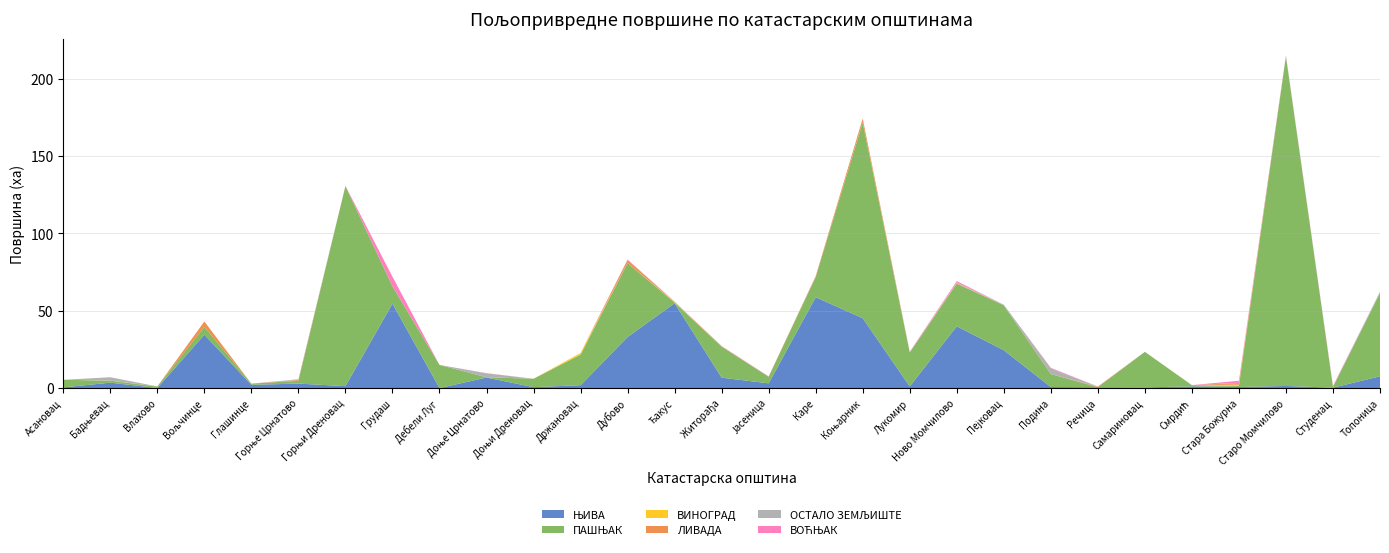

Reading left to right, list all the values displayed in this chart.

ЊИВА: 0.4	3.5	0.0	34.5	2.1	2.9	1.2	54.5	0.0	6.8	0.6	1.8	33.0	54.8	6.7	3.0	58.7	45.1	1.0	39.9	24.4	0.7	0.5	0.4	1.0	0.7	1.3	0.3	7.6
ПАШЊАК: 4.9	1.3	0.9	5.0	0.8	1.8	129.2	11.2	14.9	0.2	5.4	19.8	47.8	0.5	20.0	4.2	12.9	126.4	21.9	27.6	29.0	8.4	0.0	23.0	0.8	0.7	212.9	0.4	53.9
ВИНОГРАД: 0.0	0.0	0.0	0.0	0.0	0.0	0.0	0.0	0.0	0.0	0.0	1.1	0.1	0.4	0.0	0.0	0.0	0.2	0.0	0.1	0.0	0.0	0.0	0.0	0.0	0.7	0.0	0.0	0.0
ЛИВАДА: 0.0	0.1	0.1	3.5	0.0	0.6	0.1	0.0	0.0	0.0	0.0	0.0	1.9	0.0	0.2	0.0	0.5	2.5	0.1	0.3	0.0	0.0	0.4	0.0	0.0	1.1	0.1	0.0	0.0
ОСТАЛО ЗЕМЉИШТЕ: 0.0	2.2	0.0	0.0	0.0	0.4	0.0	0.0	0.0	2.6	0.0	0.0	0.0	0.0	0.1	0.0	0.0	0.0	0.3	0.4	0.4	3.7	0.0	0.0	0.0	0.2	0.2	0.1	0.8
ВОЋЊАК: 0.0	0.0	0.0	0.0	0.0	0.1	0.0	6.1	0.0	0.1	0.0	0.0	0.3	0.2	0.2	0.2	0.2	0.0	0.2	0.9	0.0	0.4	0.1	0.0	0.1	1.3	0.3	0.6	0.0